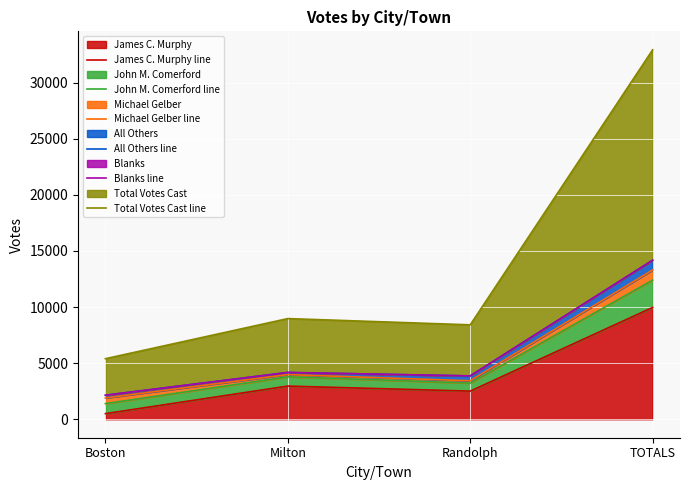

How many lines are shown in the chart?

6